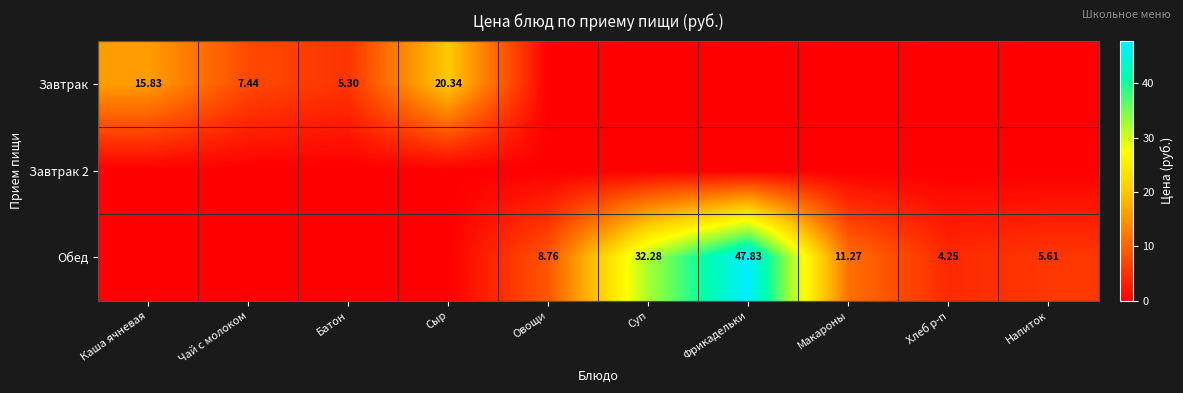

True or false: Обед has a value of 0.0 at Сыр.

True